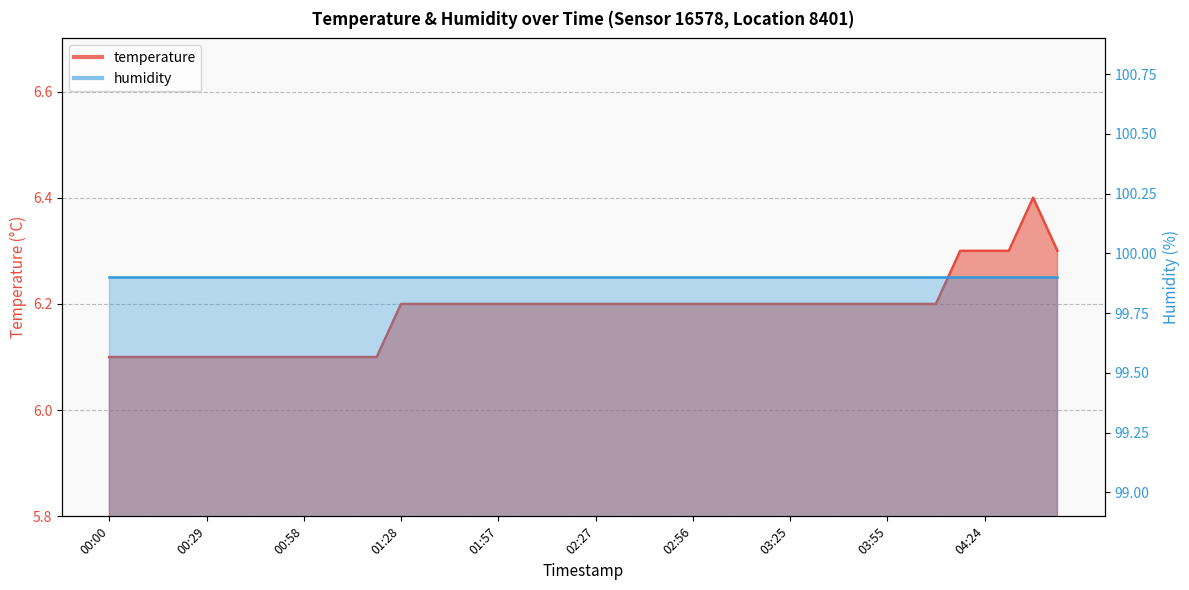

What is the value of the 32nd point from the left?

6.2